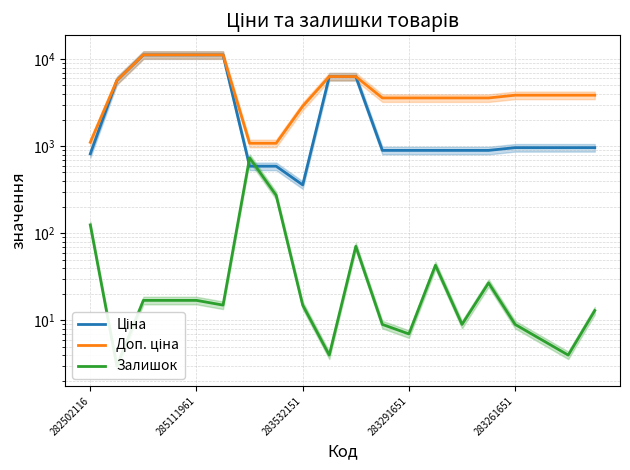

True or false: Доп. ціна and Ціна intersect in this chart.

False